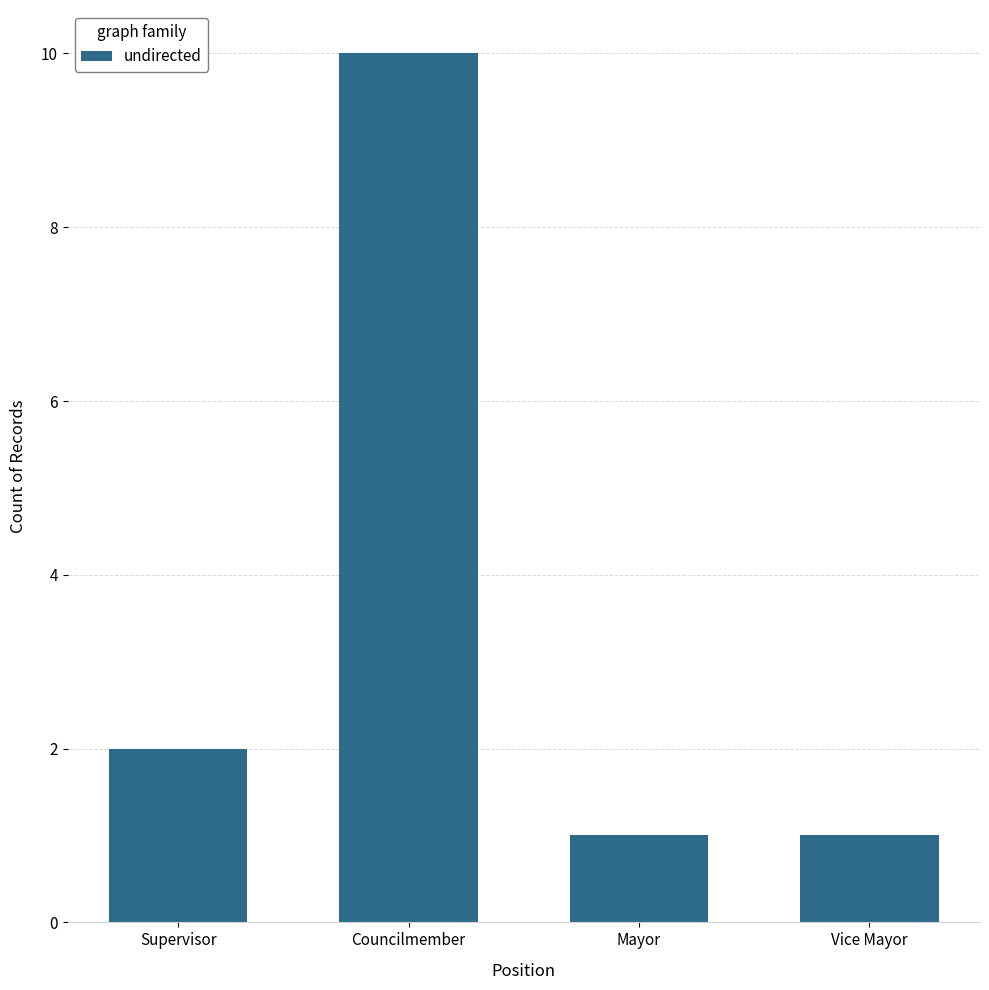

How many bars are there in total?

4